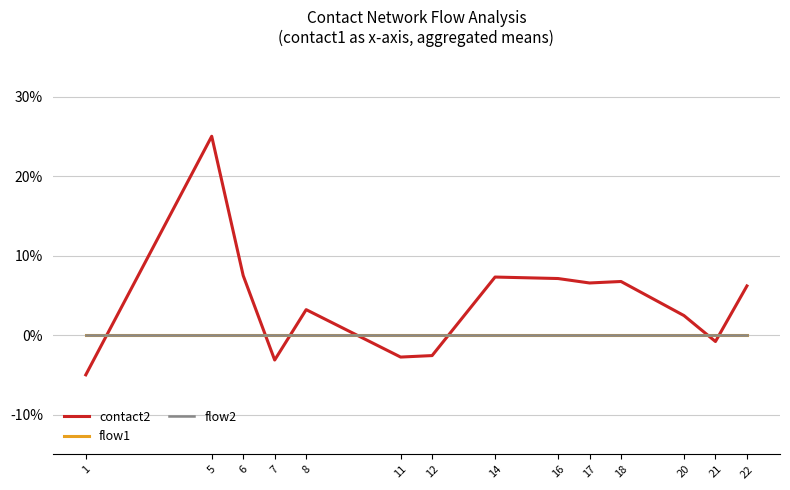

Does the chart have visible grid lines?

Yes